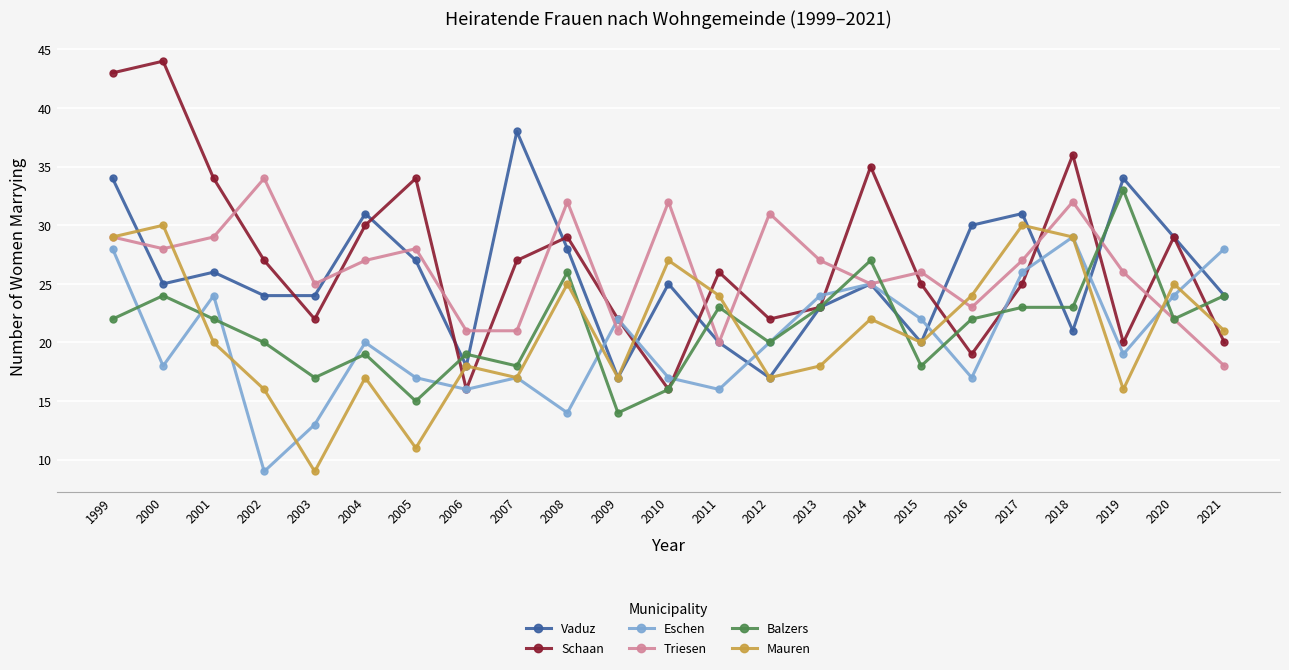

What is the highest value of the Triesen series?

34